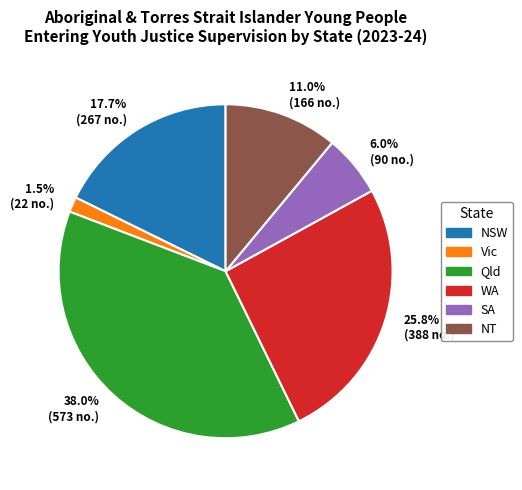

What is the largest slice in the pie chart?

38.0% (573 no.)